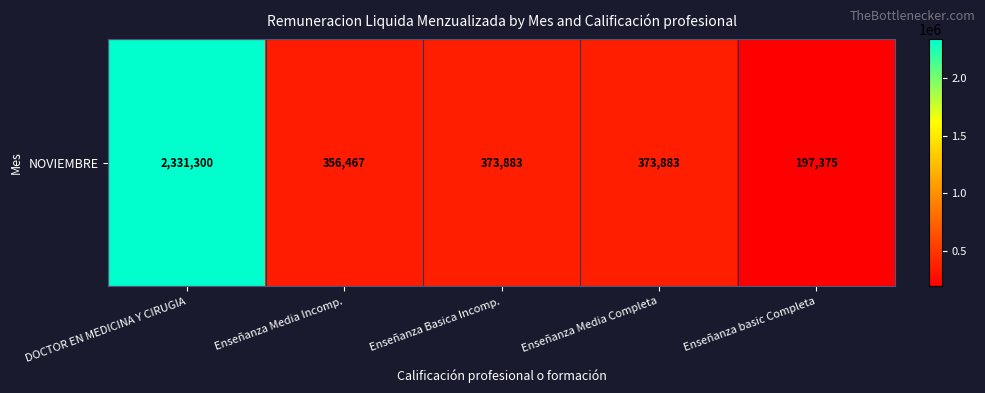

Approximately how many times larger is the value at Enseñanza Basica Incomp. compared to Enseñanza Media Incomp.?

1.0